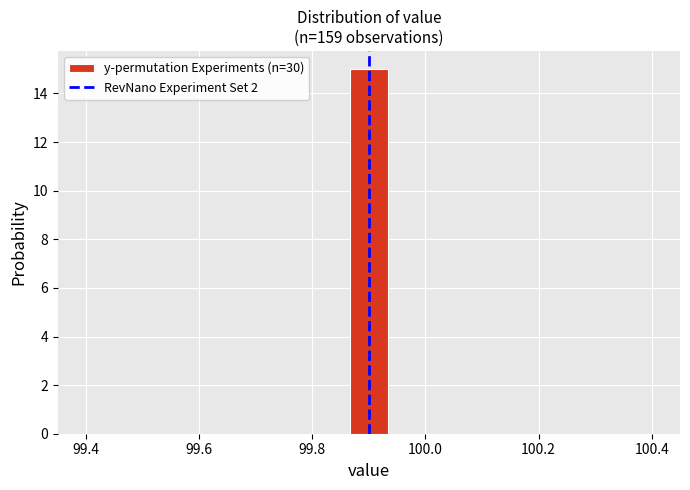

Read against the x-axis, roughly where is the centre of the tallest bar?

99.90